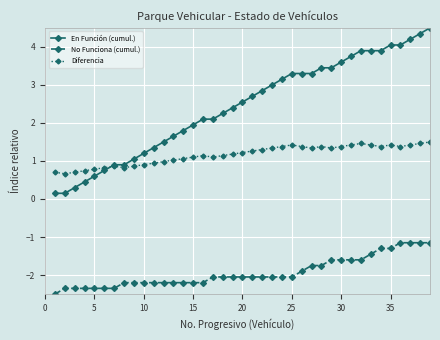

True or false: Diferencia has more than 0 points higher than both neighbors.

True